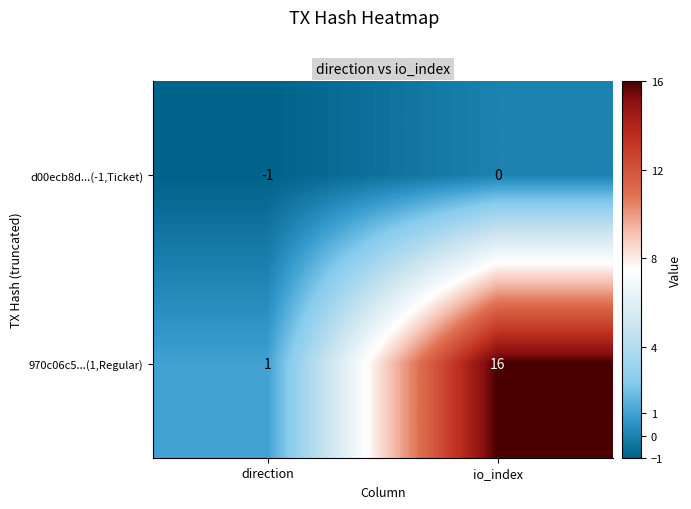

At which category is the sum across all series the highest?

io_index